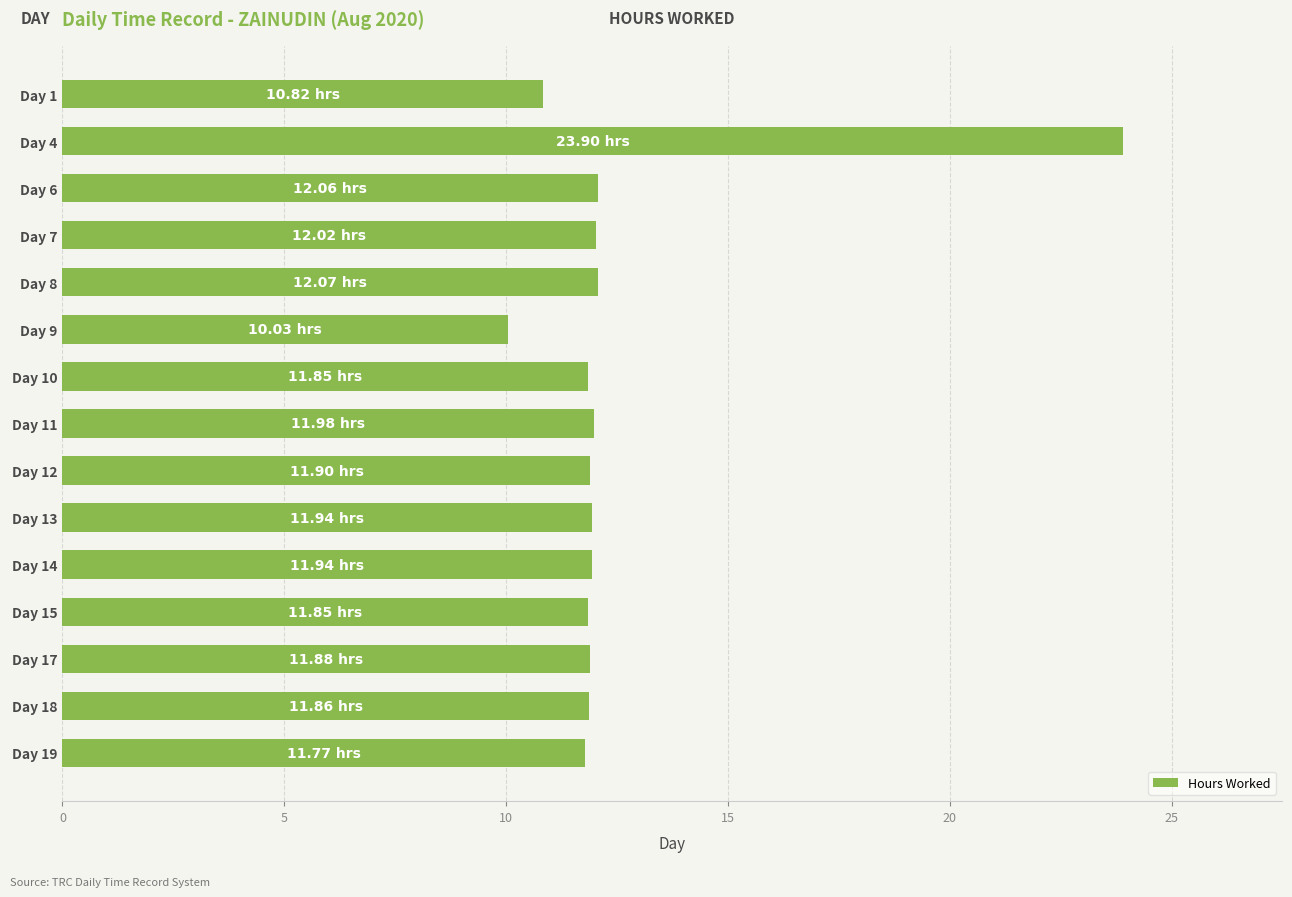

What is the change in value from Day 4 to Day 8?

-11.8